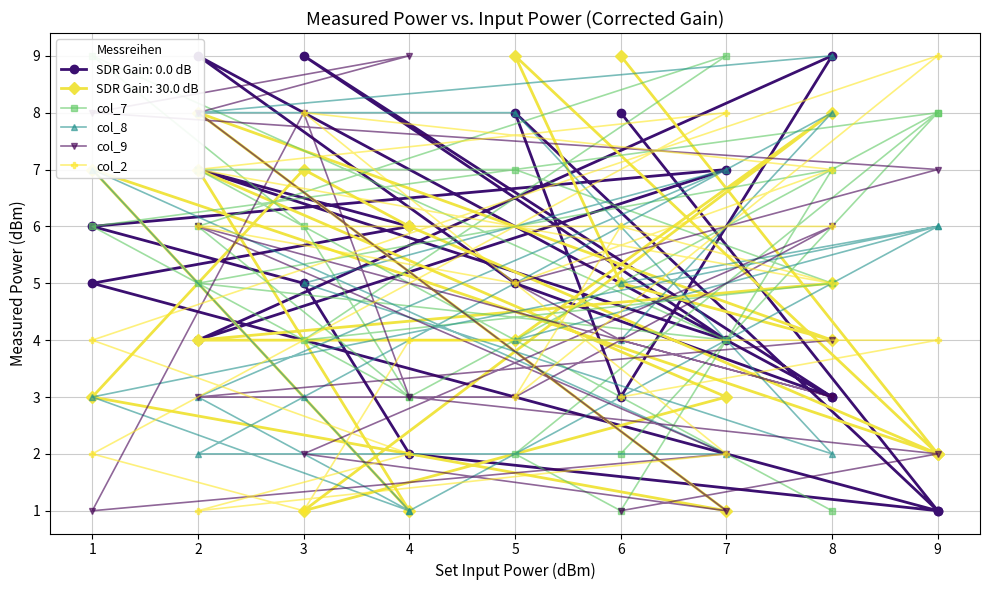

Which series has the widest spread of values?

col_7